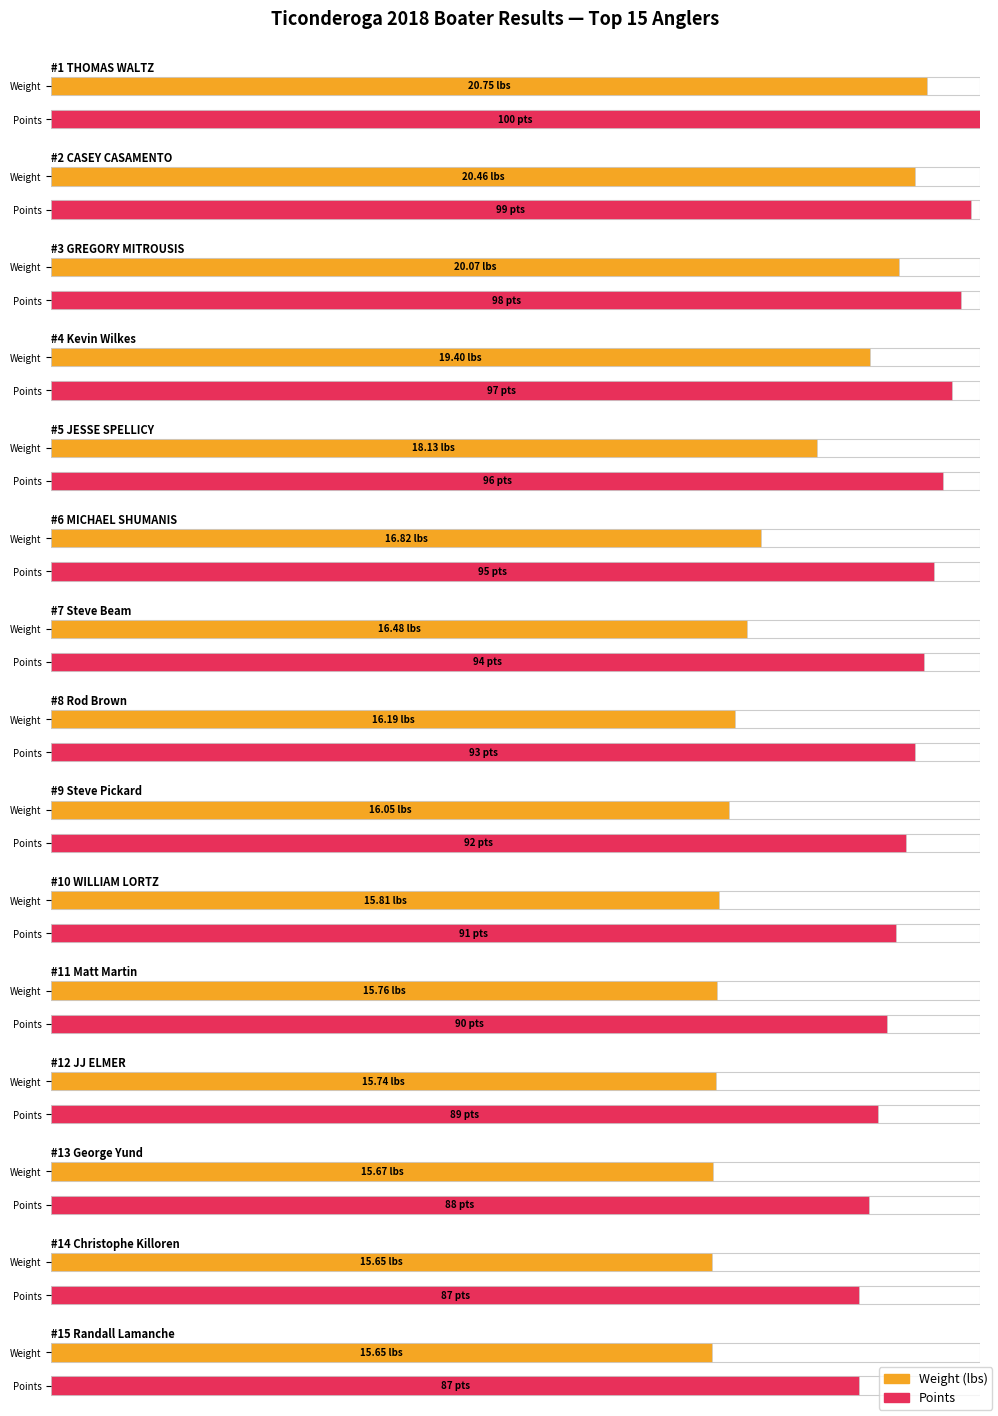

Read the Total value at Kevin Wilkes.

19.4